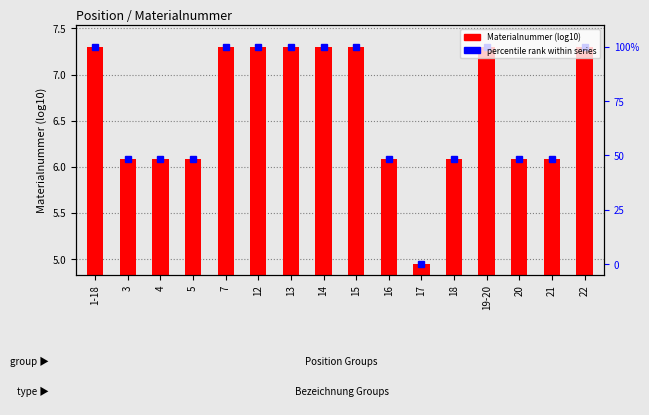

What is the ratio of the value at 20 to the value at 18?

1.0